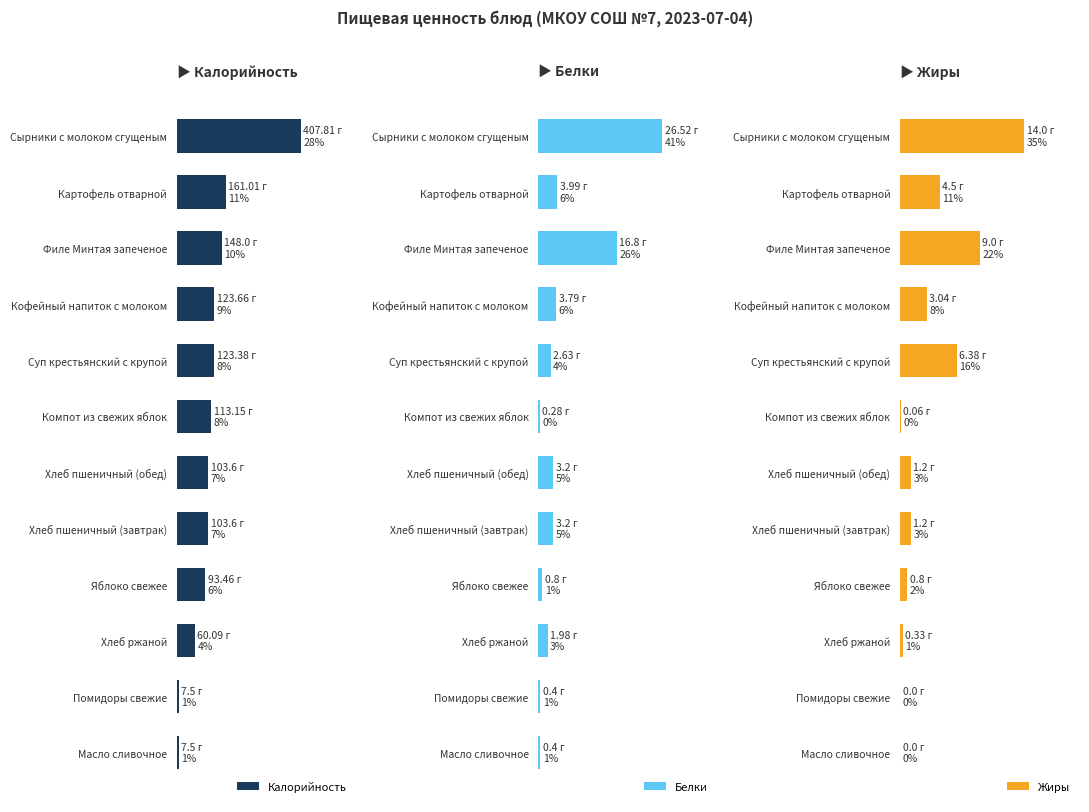

Reading right to left, list all the values displayed in this chart.

Калорийность: 407.8	161.0	148.0	123.7	123.4	113.2	103.6	103.6	93.5	60.1	7.5	7.5
Белки: 26.5	4.0	16.8	3.8	2.6	0.3	3.2	3.2	0.8	2.0	0.4	0.4
Жиры: 14.0	4.5	9.0	3.0	6.4	0.1	1.2	1.2	0.8	0.3	0.0	0.0